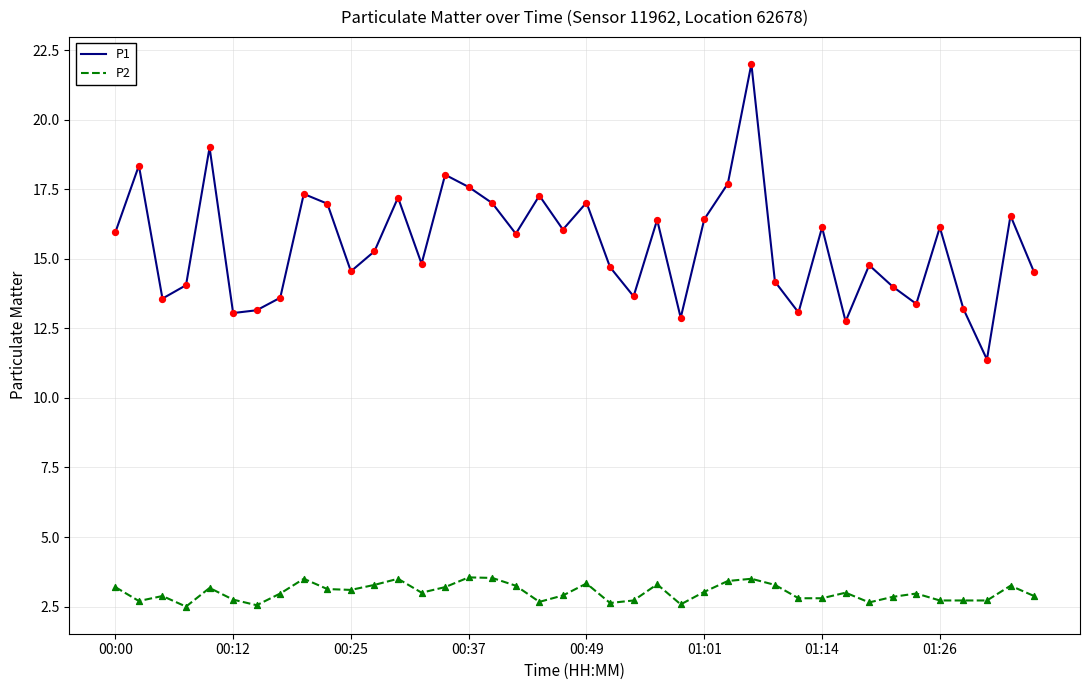

Which series has the largest range (max minus min)?

P1